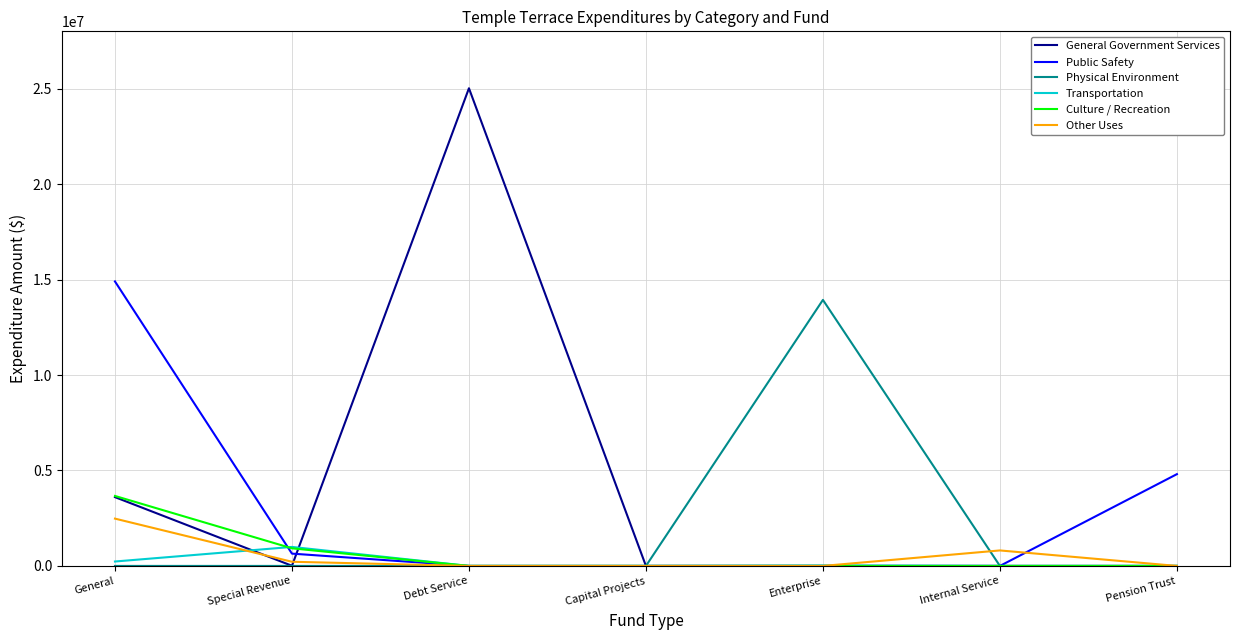

What is the total value across all series at Pension Trust?

4807106